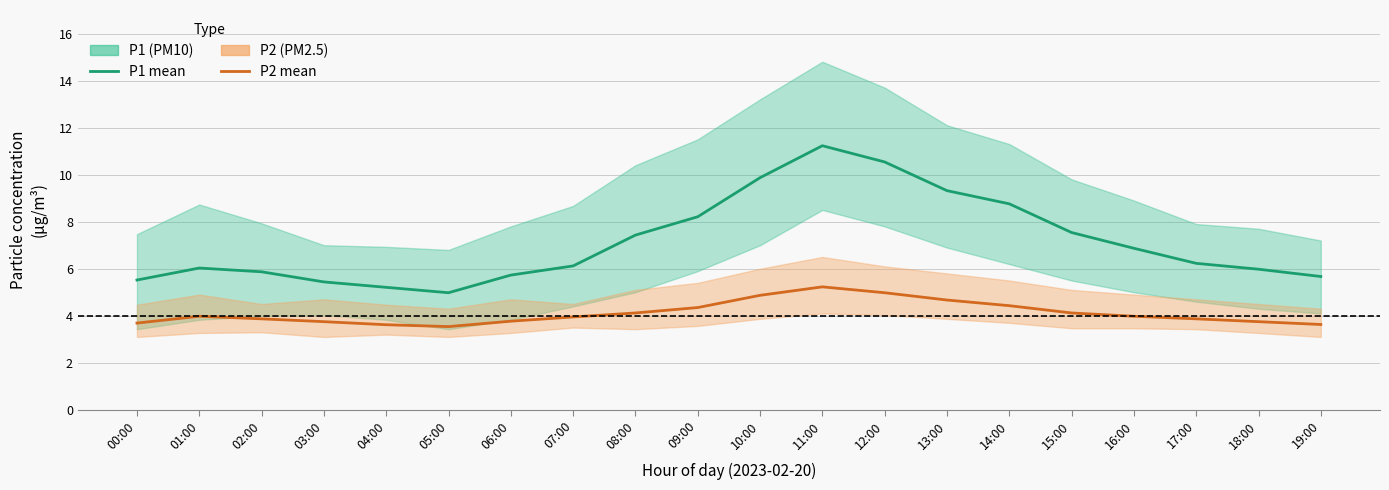

True or false: P2 (PM2.5) mean has more than 2 points higher than both neighbors.

False